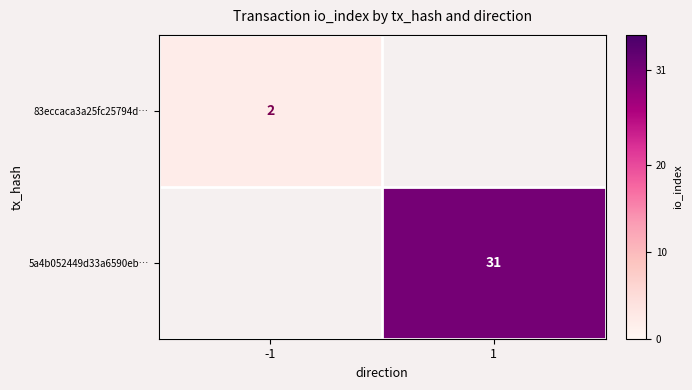

The 5a4b052449d33a6590eb… series shows 31 at 1. True or false?

True